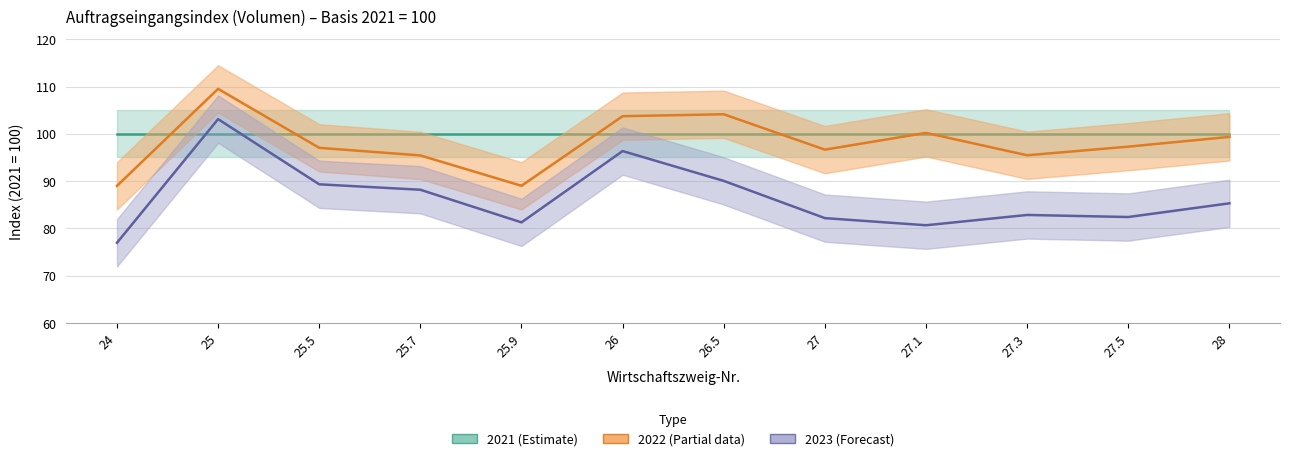

True or false: 2023 and 2022 cross at least once.

False